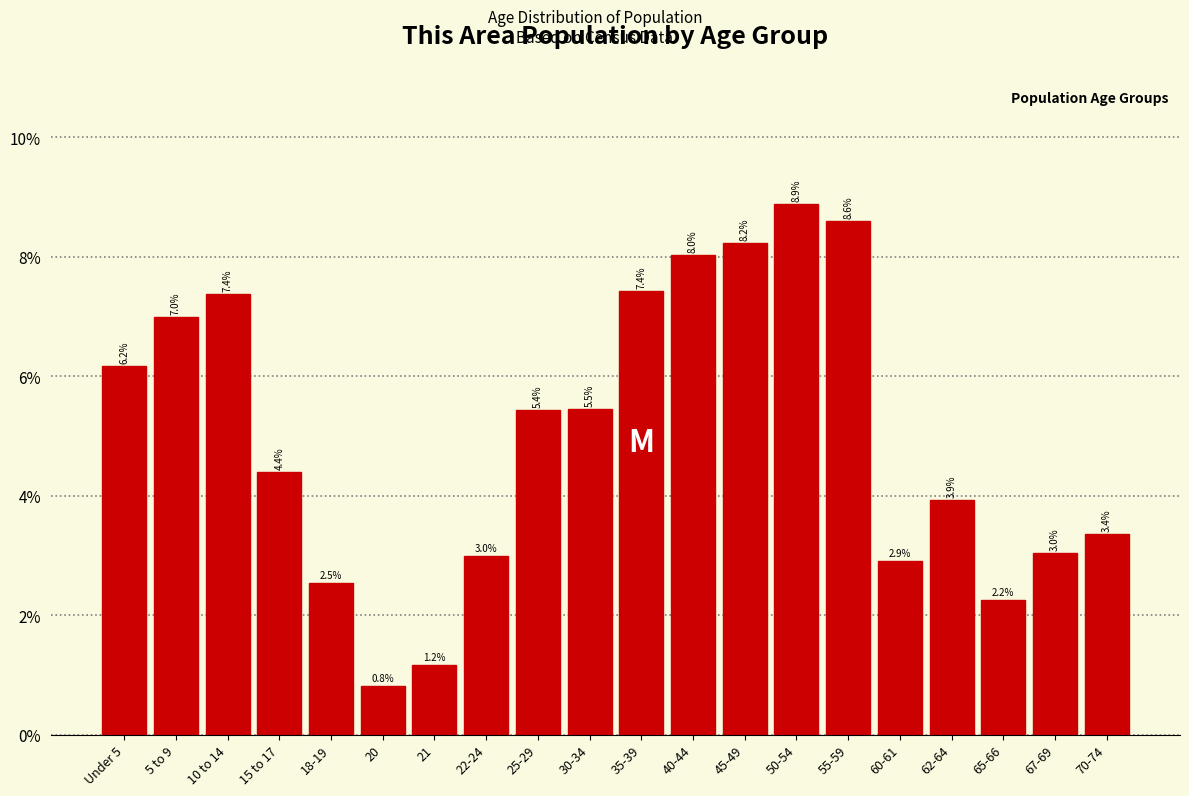

Reading right to left, list all the values displayed in this chart.

3.4	3.0	2.2	3.9	2.9	8.6	8.9	8.2	8.0	7.4	5.5	5.4	3.0	1.2	0.8	2.5	4.4	7.4	7.0	6.2